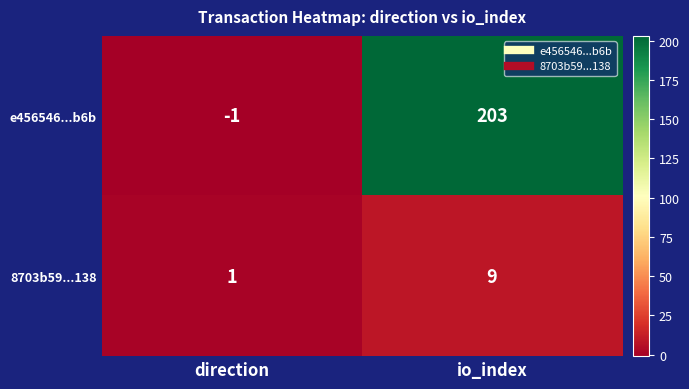

Reading left to right, extract all data points from this chart.

e456546...b6b: -1	203
8703b59...138: 1	9